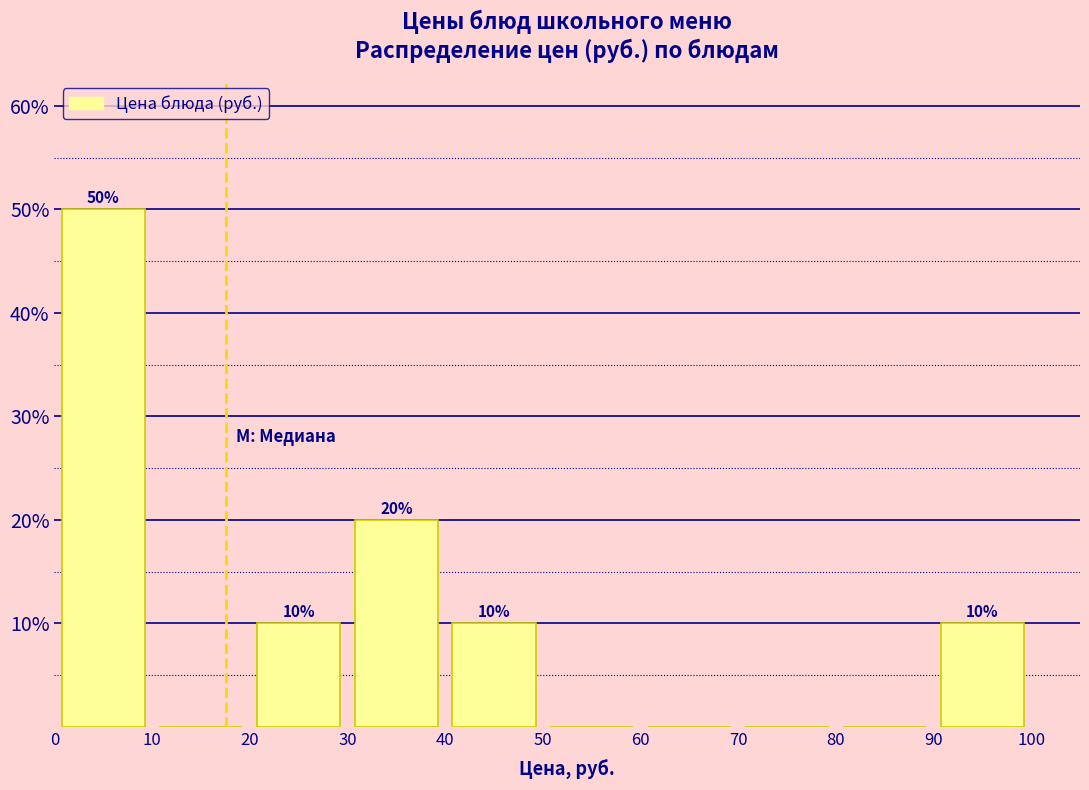

Which range on the x-axis has the tallest bar?

0 to 10